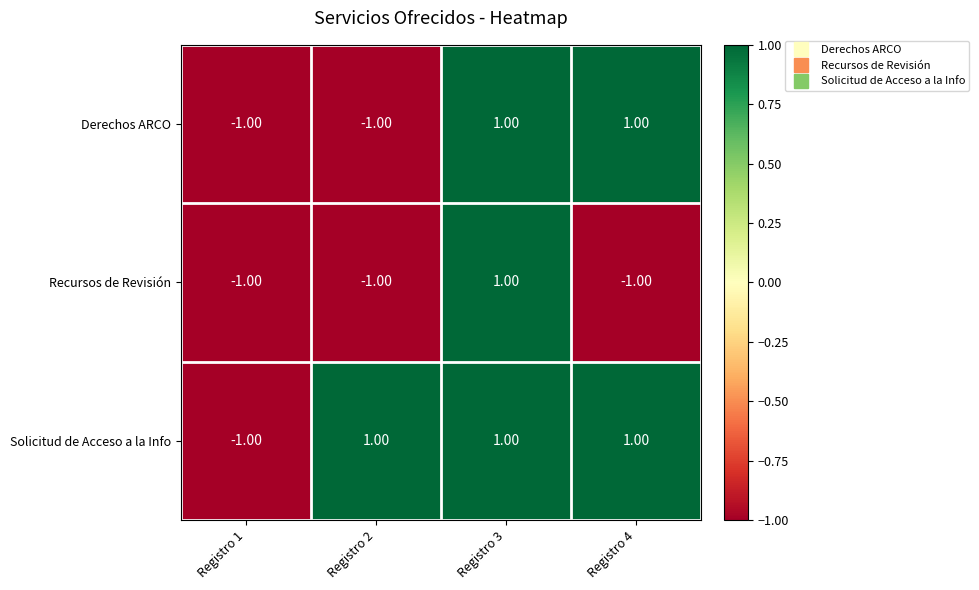

Rank the series by their average value, from highest to lowest.

Solicitud de Acceso a la Info, Derechos ARCO, Recursos de Revisión